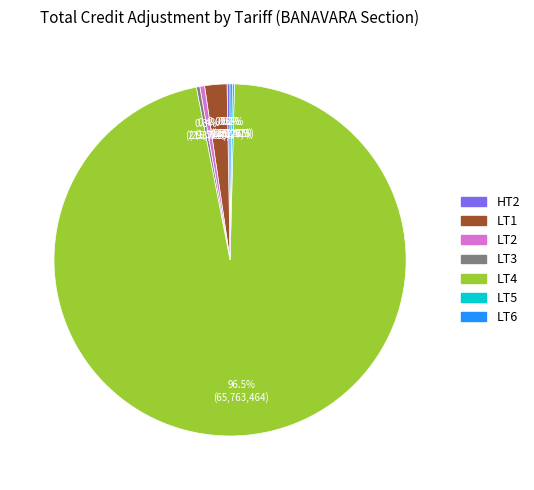

Which slice represents more than half of the pie?

LT4